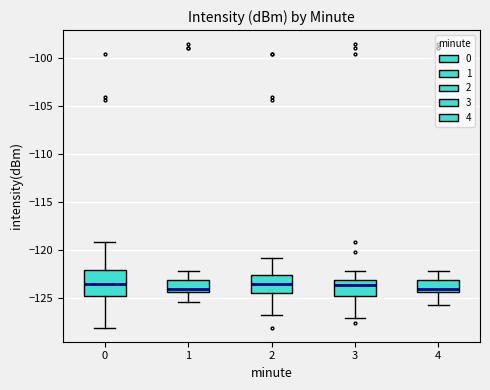

Which box is the tallest, from its lower edge to its upper edge?

0